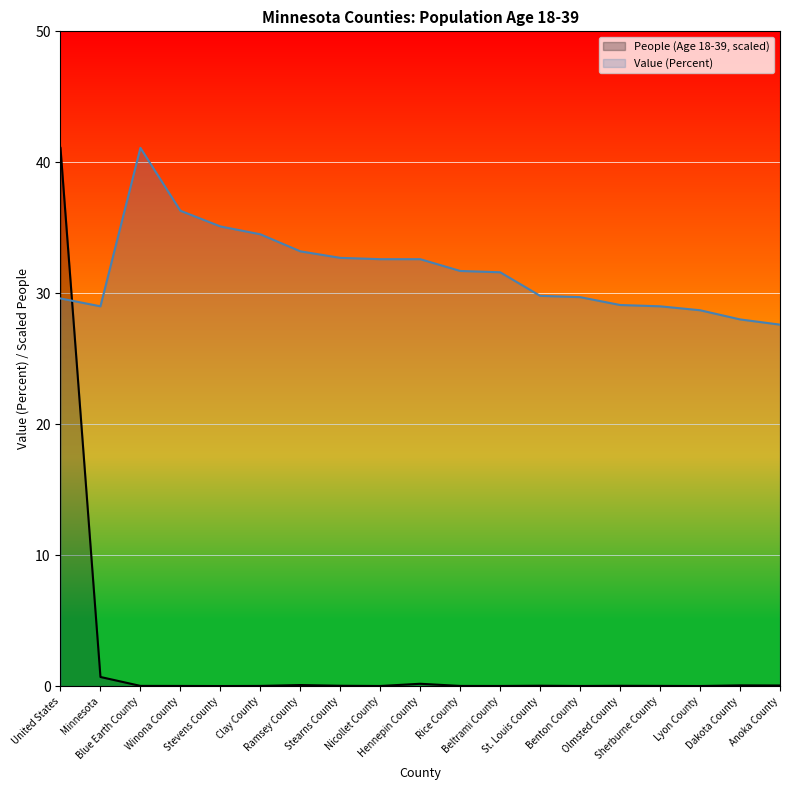

The Value (Percent) series shows 29.0 at Sherburne County. True or false?

True